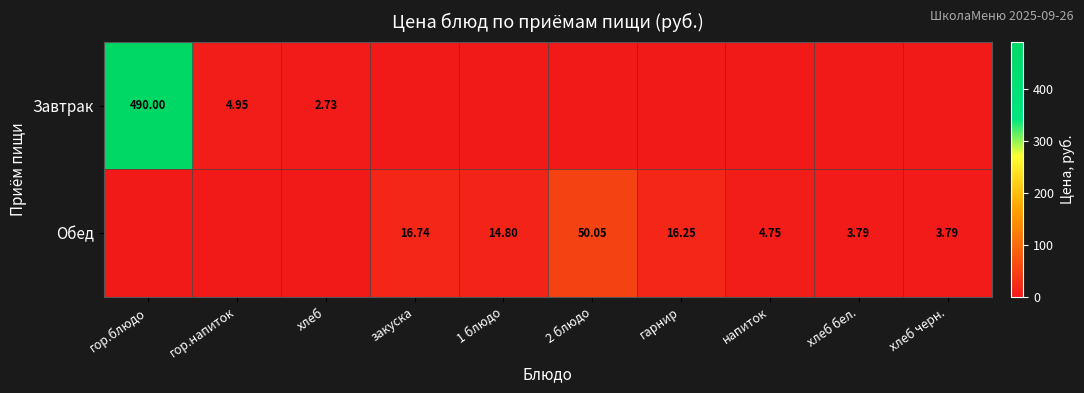

Is the value of Завтрак at гор.напиток greater than the value of Обед at хлеб черн.?

Yes